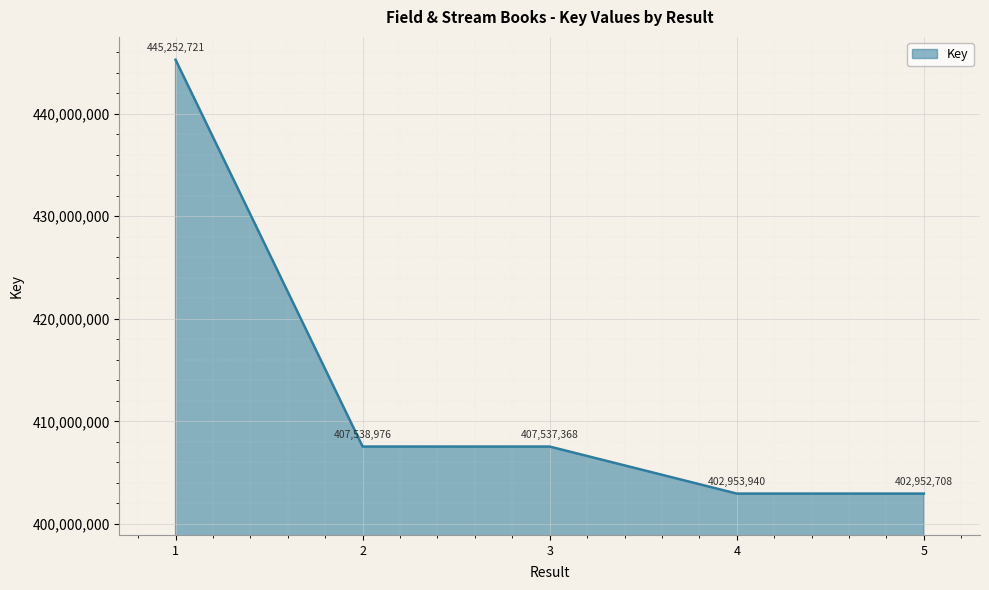

How many values are below 407537368?

2